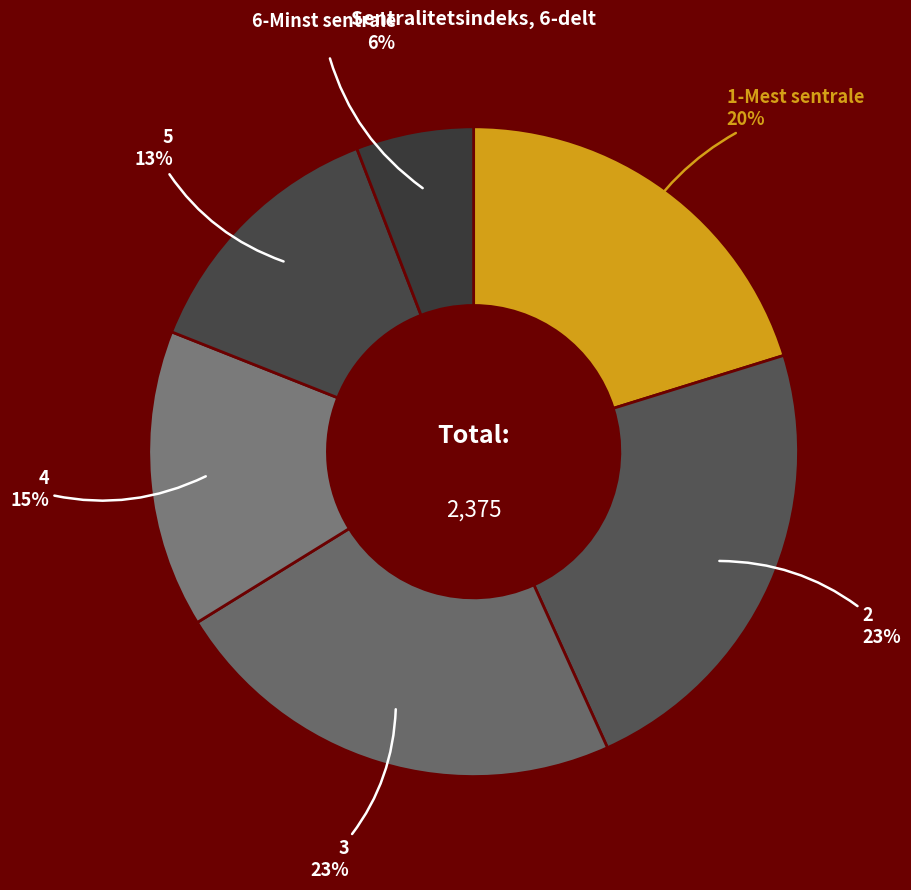

Count the number of slices in the pie.

6